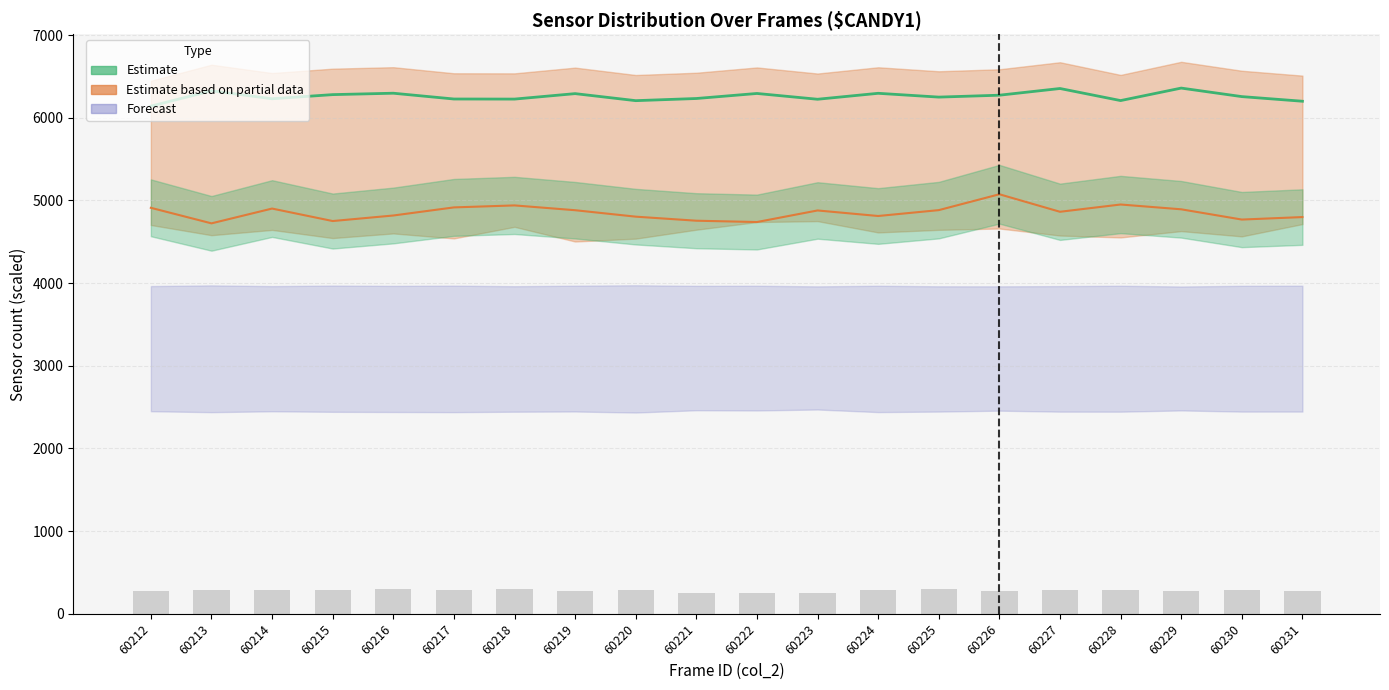

Does the chart contain any negative values?

No